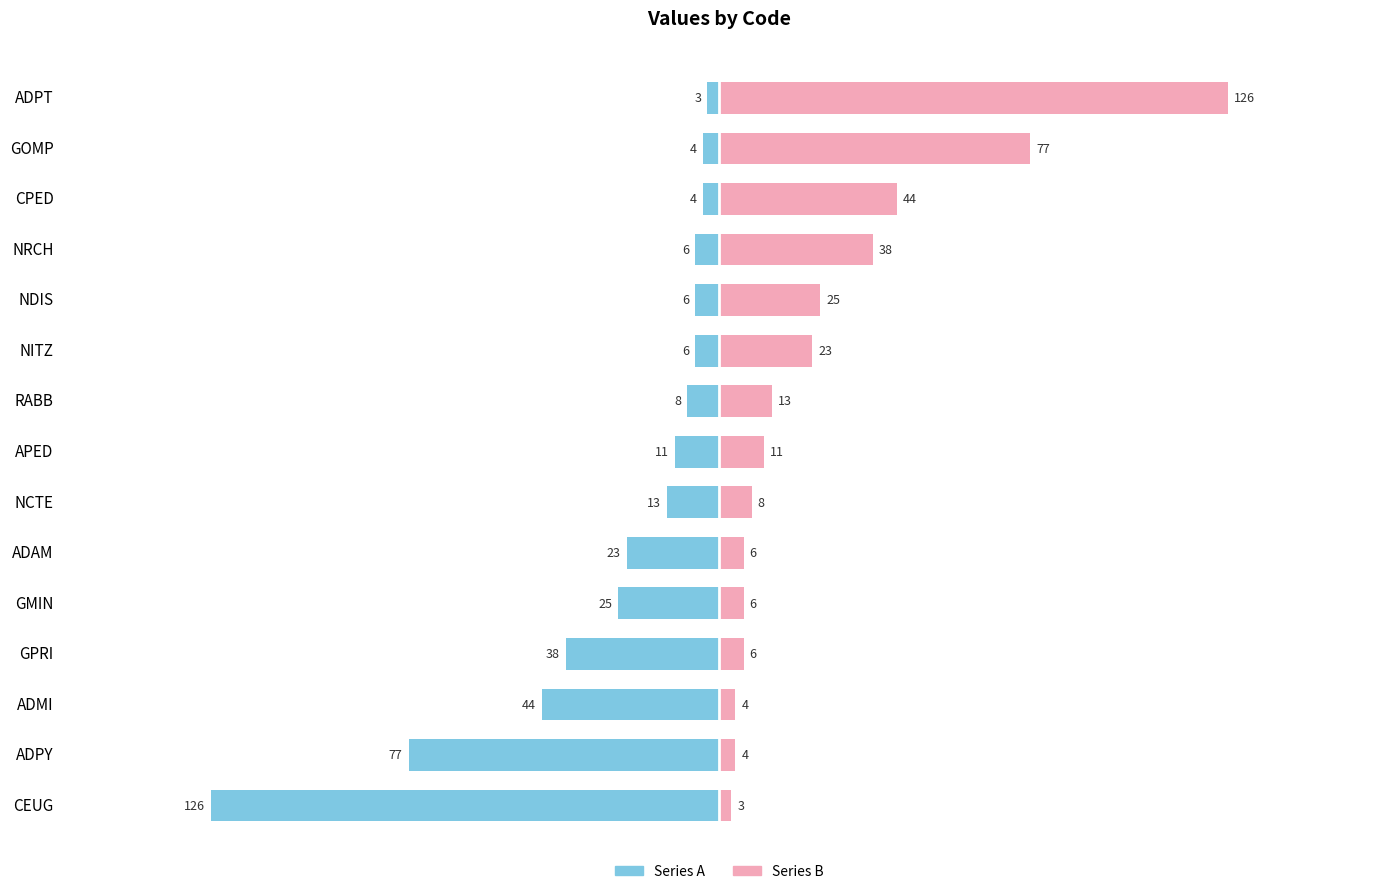

How many values in the Series B series exceed 11?

7